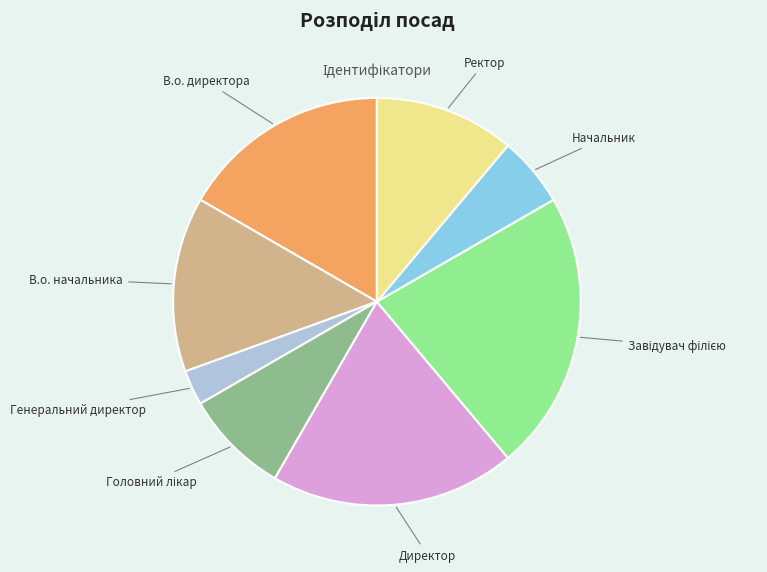

Is there any slice that represents more than half of the pie?

No